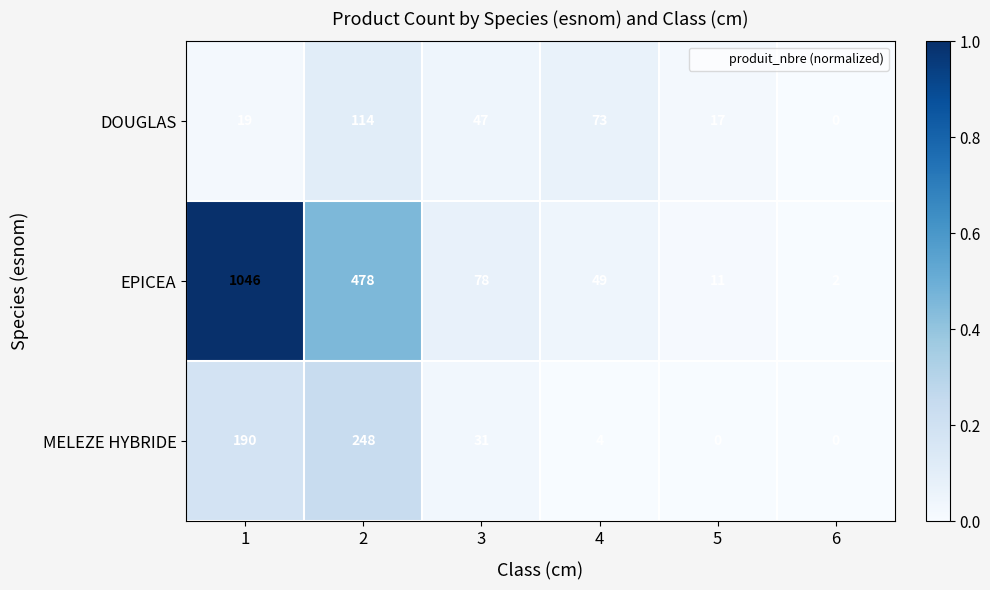

At which category is the sum across all series the highest?

1